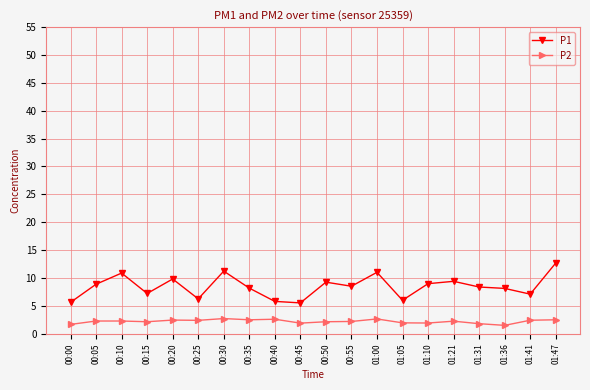

At which category does the chart reach its peak across all series?

01:47